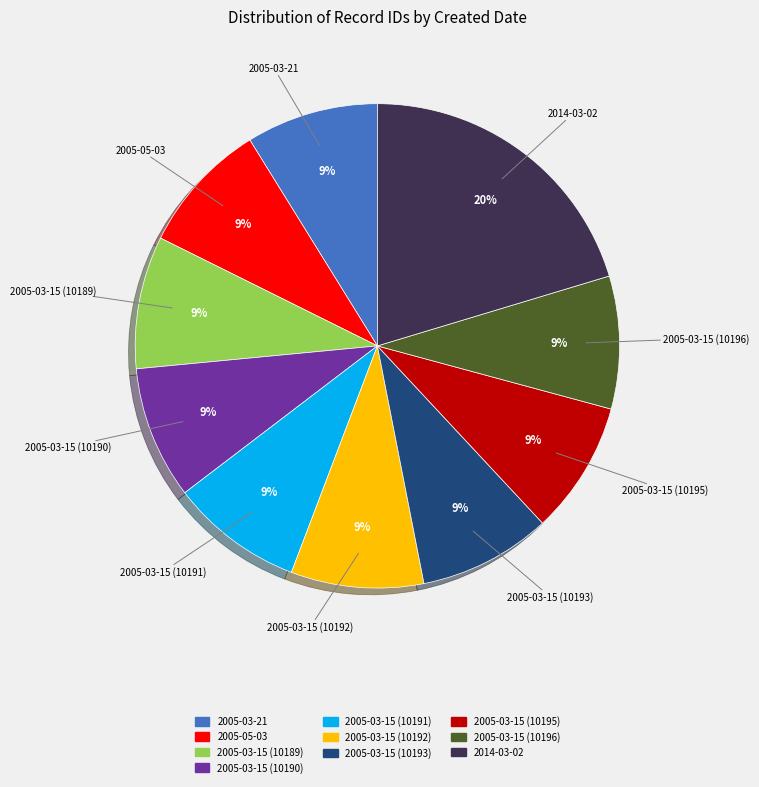

To the nearest percent, what is the difference between the 2005-03-15 (10190) and 2014-03-02 slice percentages?

11%